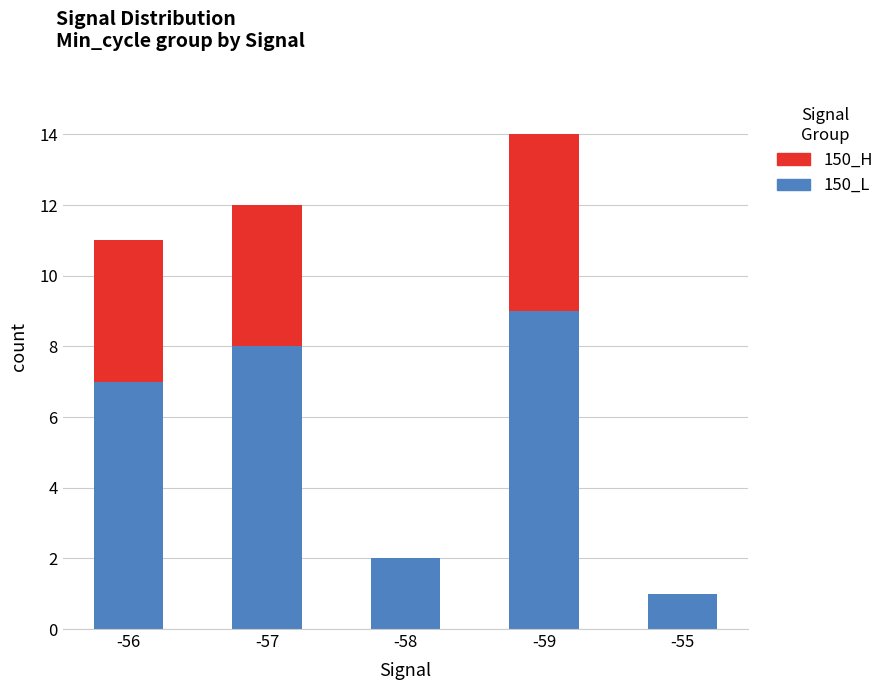

How many data points does each series have?

5